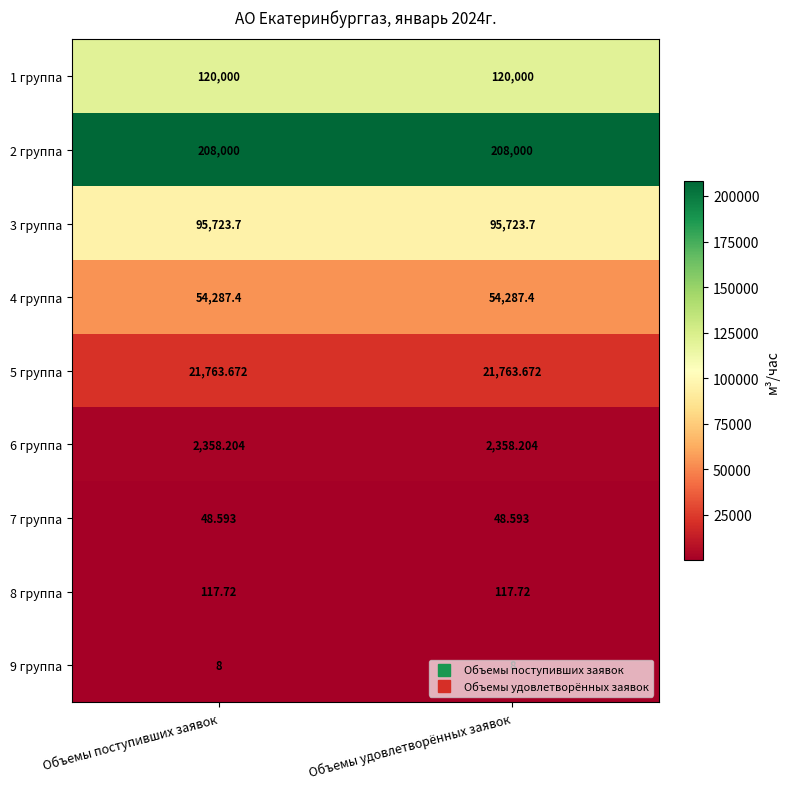

Is the value of 9 группа at Объемы поступивших заявок greater than the value of 4 группа at Объемы удовлетворённых заявок?

No